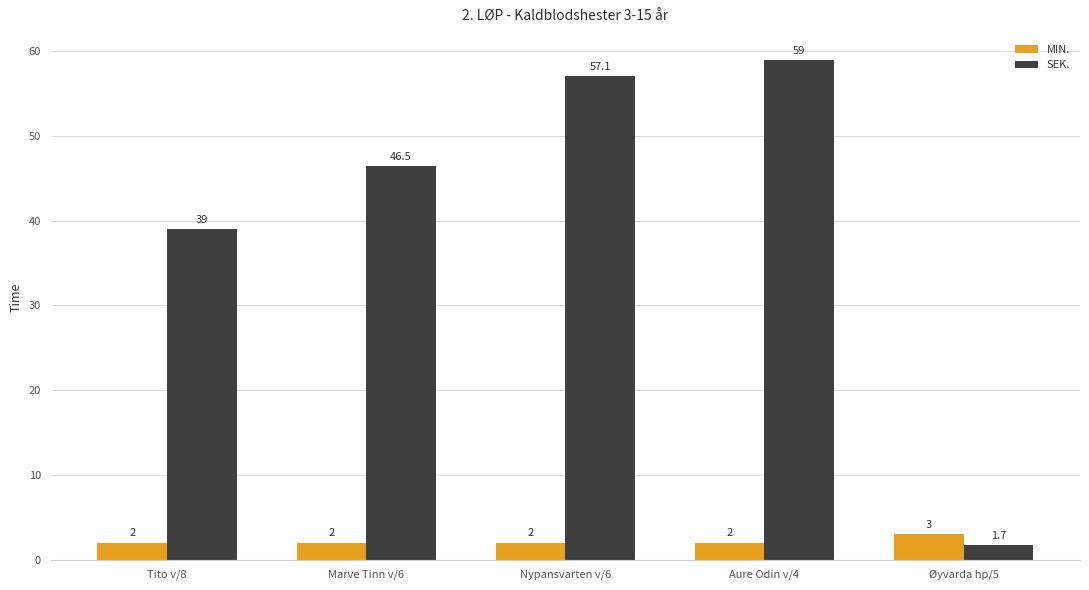

The value of MIN. at Tito v/8 is 2.0. True or false?

True